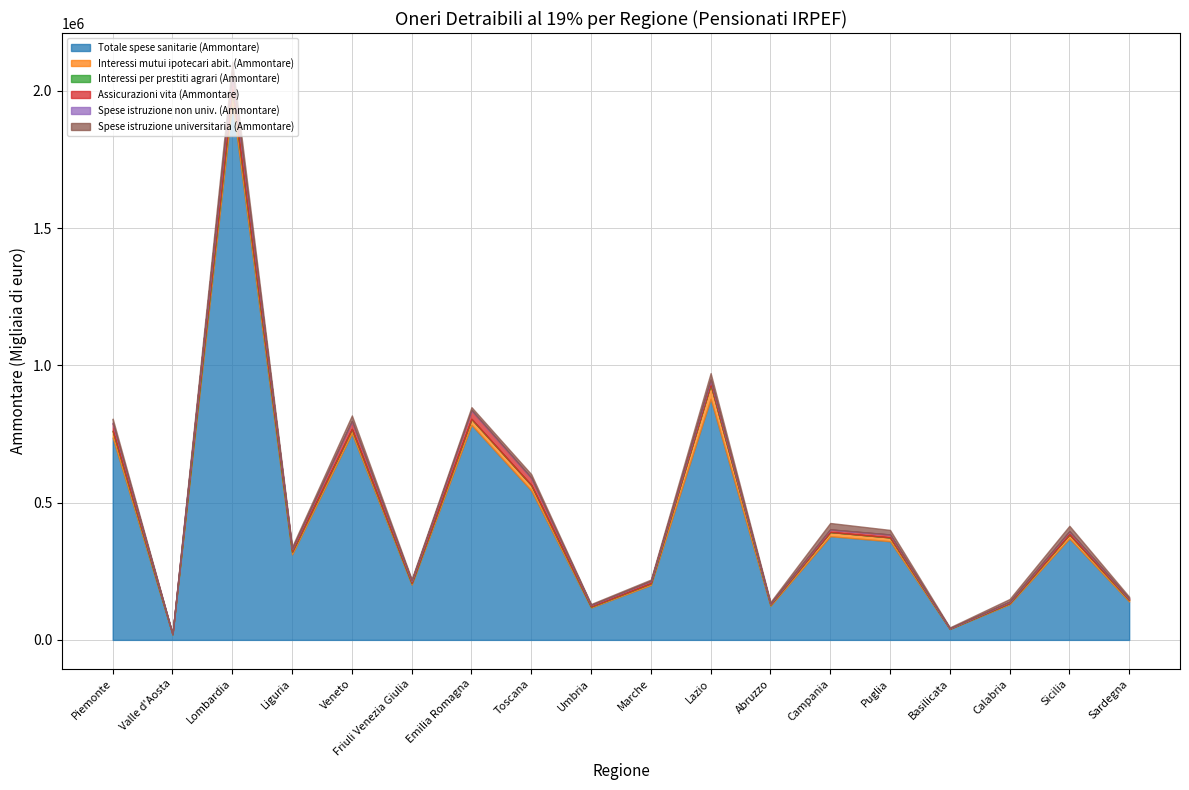

True or false: Interessi per prestiti agrari (Ammontare) and Spese istruzione universitaria (Ammontare) intersect in this chart.

False